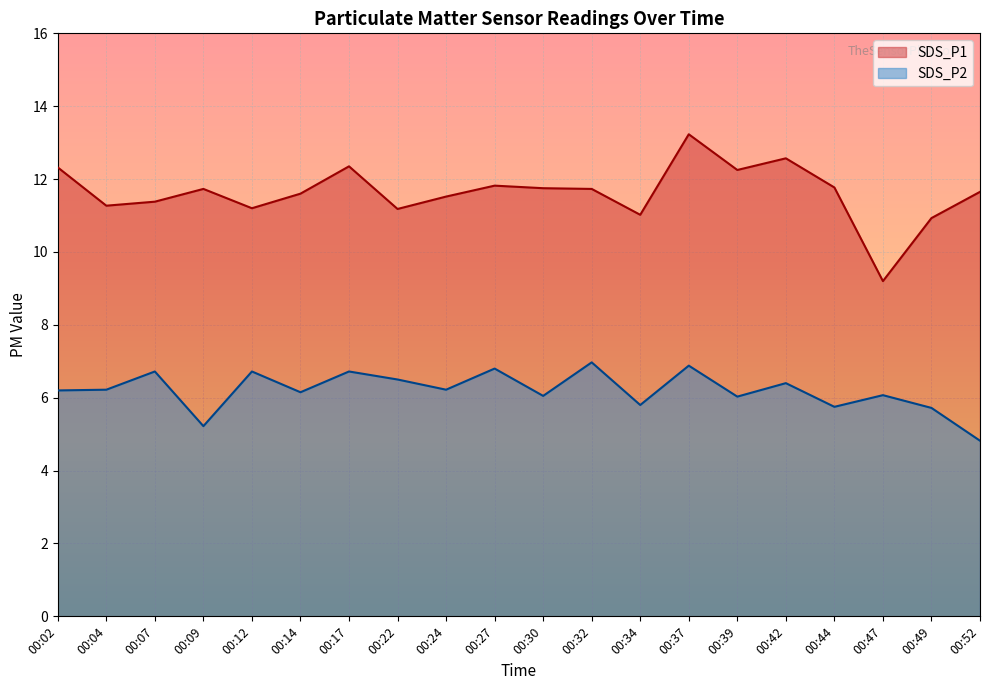

What are all the series names shown in the legend?

SDS_P1, SDS_P2